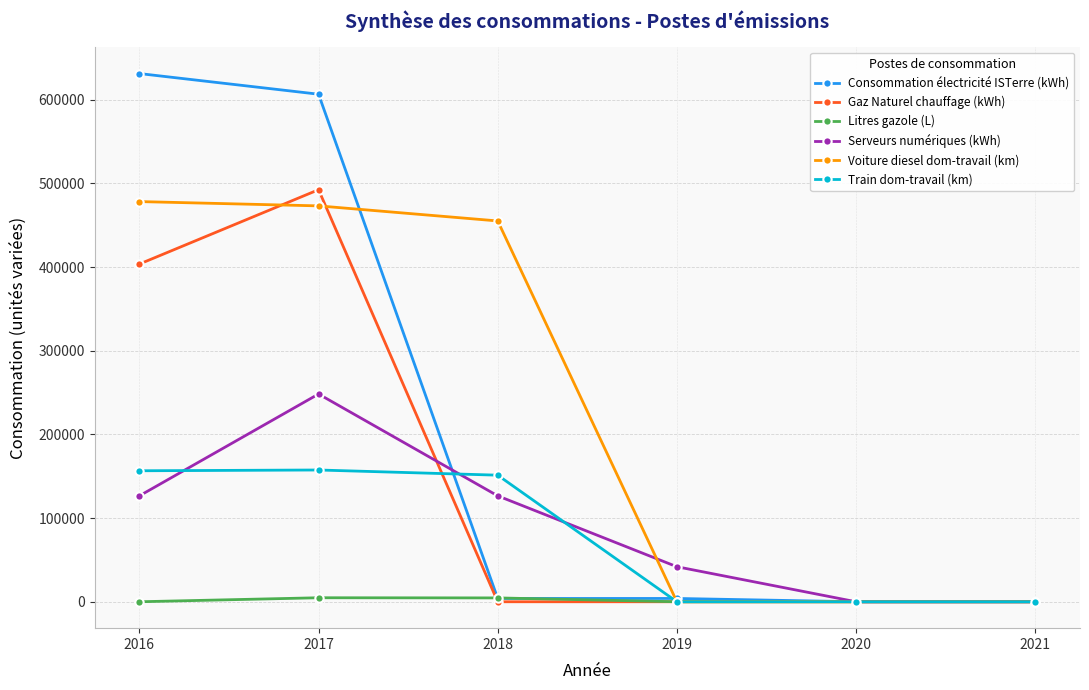

Read the Voiture diesel dom-travail (km) value at 2017.

473187.2